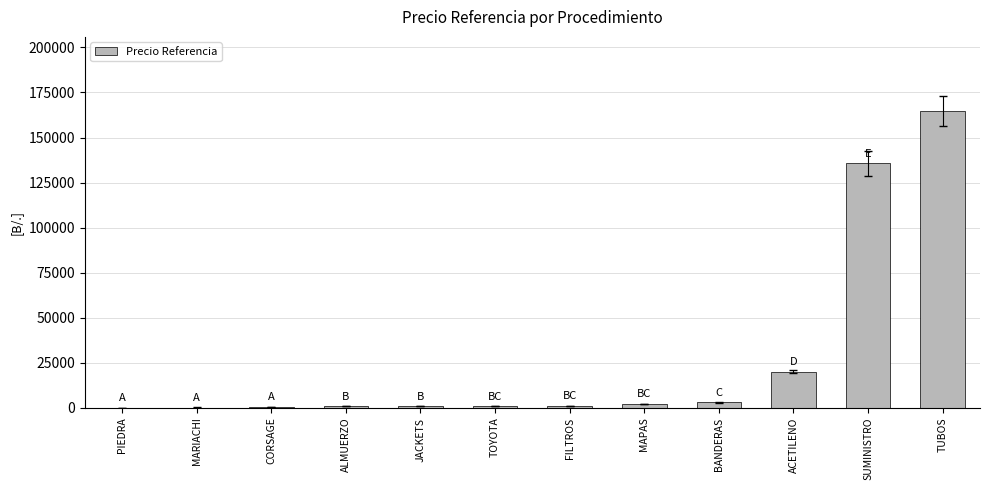

How many series are shown in this chart?

1